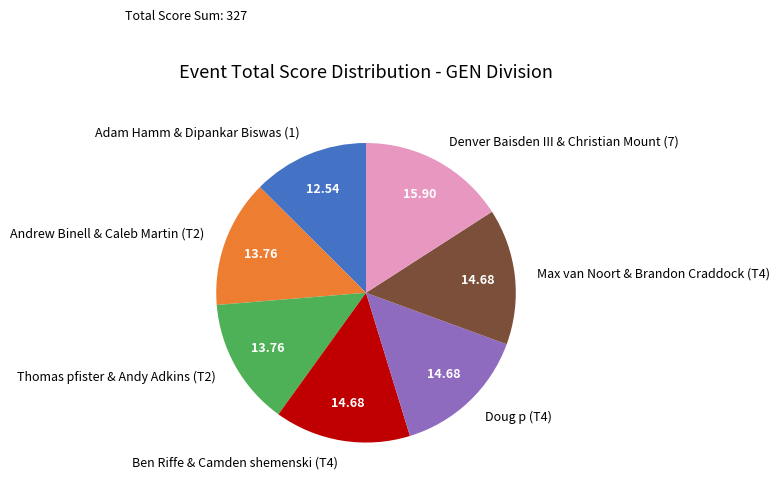

Does Max van Noort & Brandon Craddock (T4) account for over 50% of the chart?

No